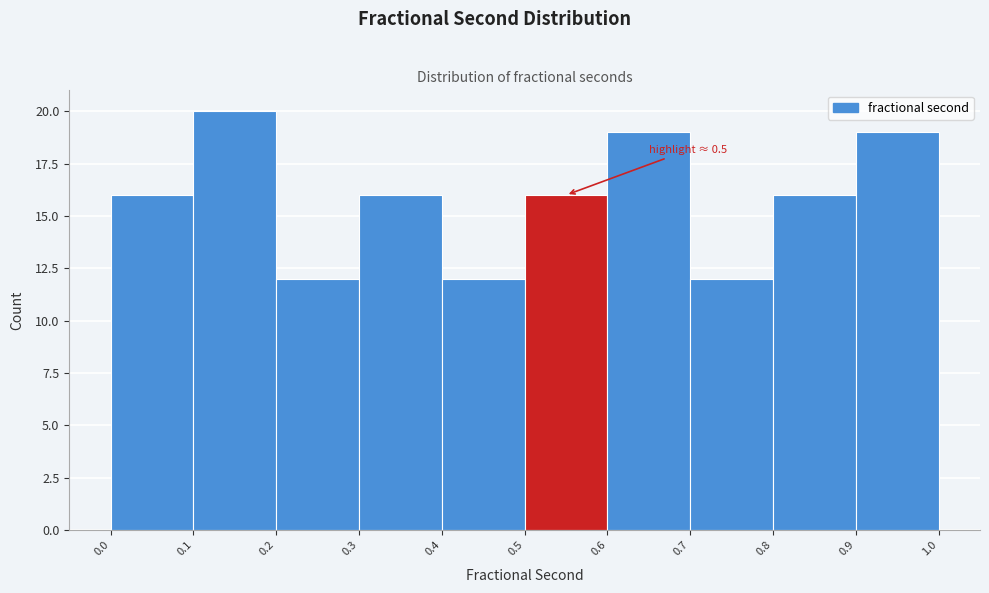

Over which range of the x-axis is the bar tallest?

0.1 to 0.2